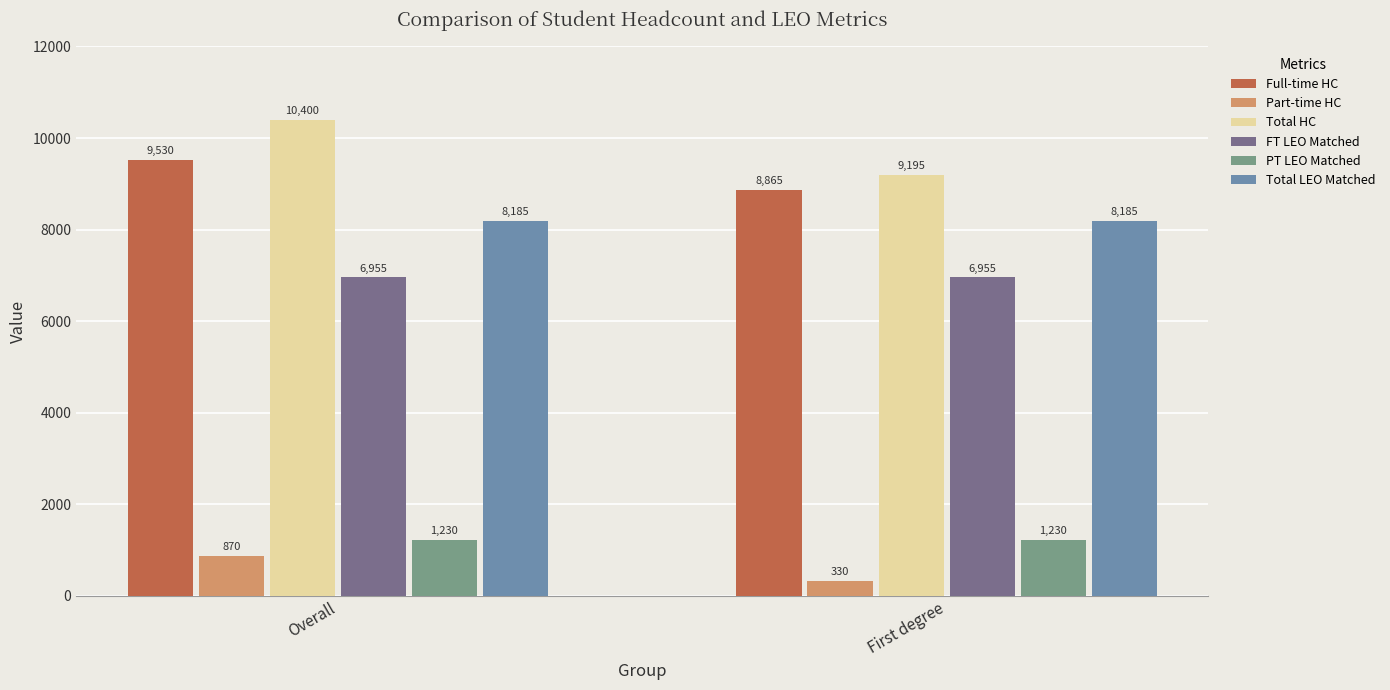

How many bars are there in total?

12